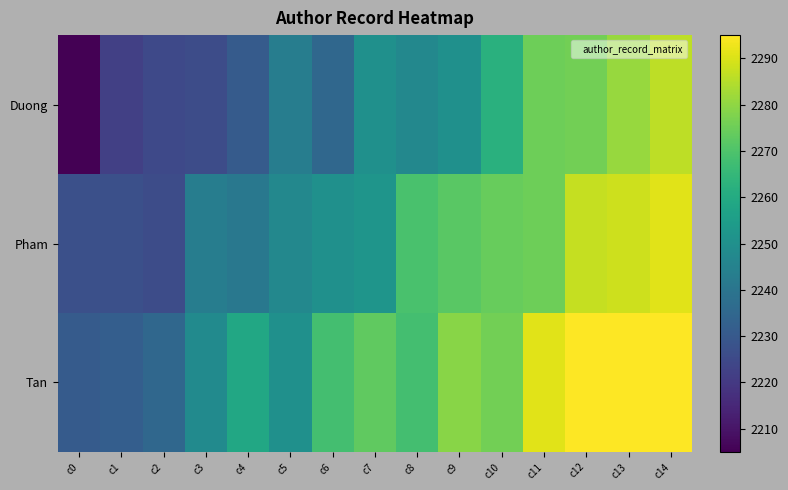

Which series changed the most between c0 and c11?

Duong